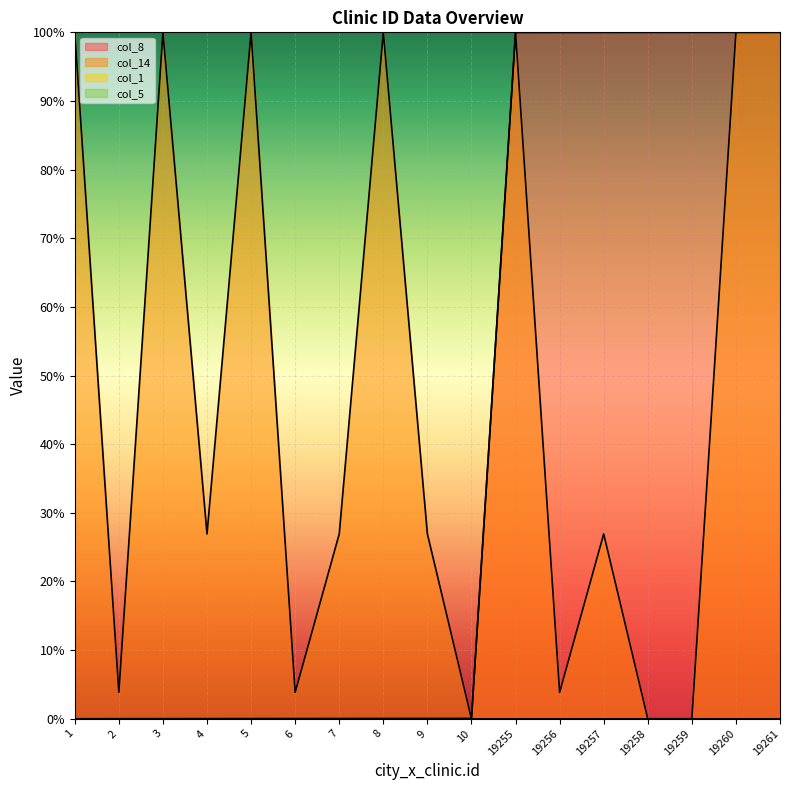

After their last crossing, which series has the higher values: col_8 or col_14?

col_14